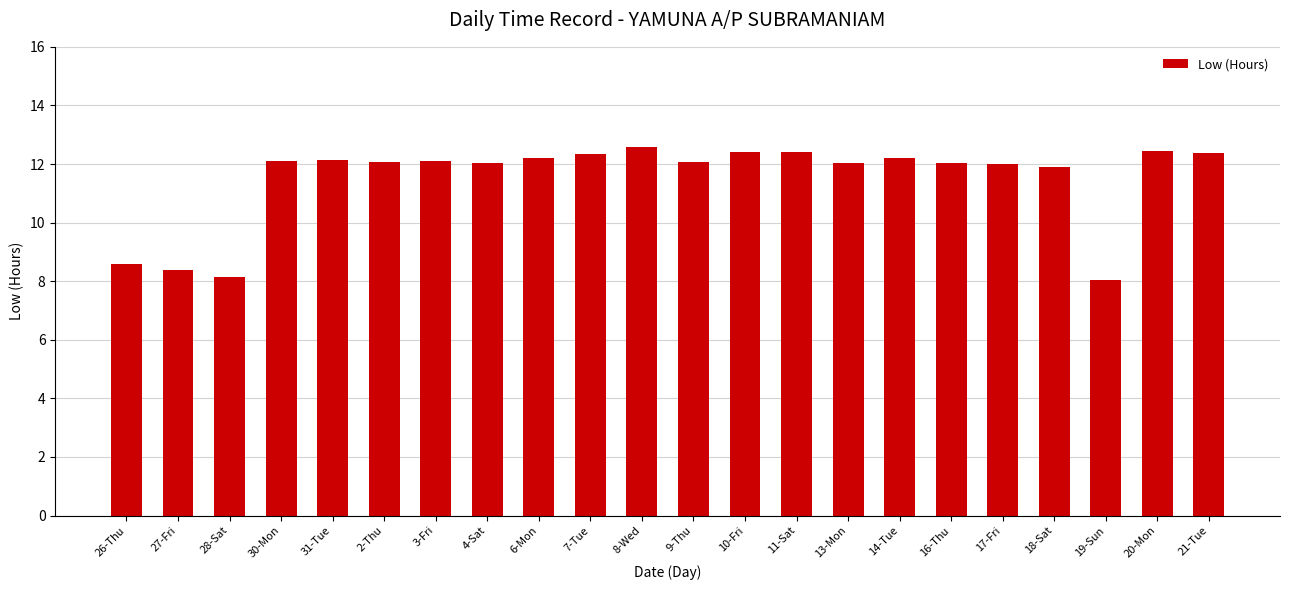

What is the difference between the maximum and minimum values?

4.5